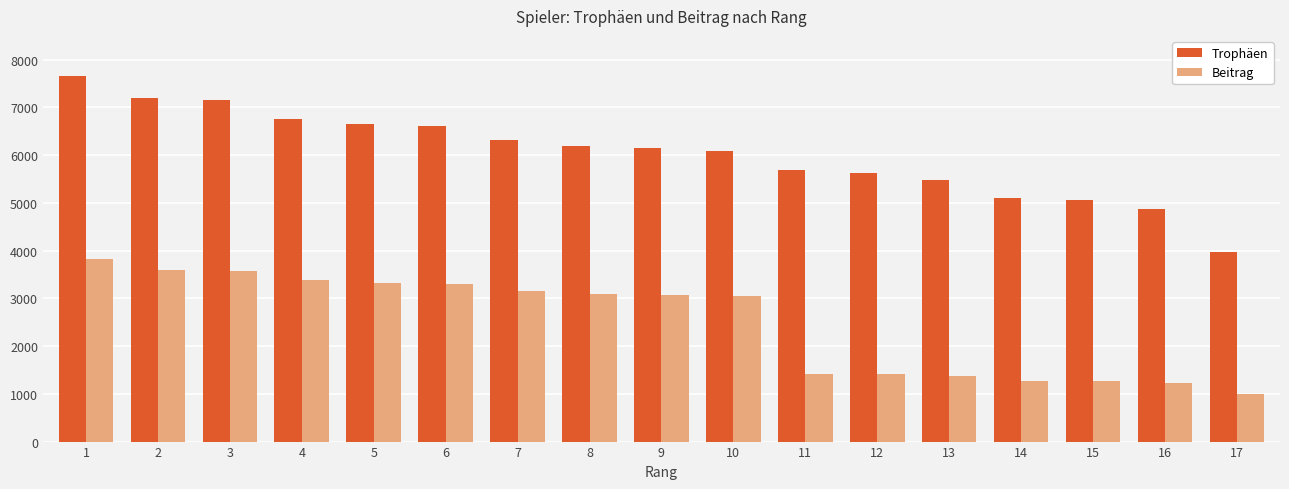

What is the difference between the maximum and minimum values in the Beitrag series?

2836